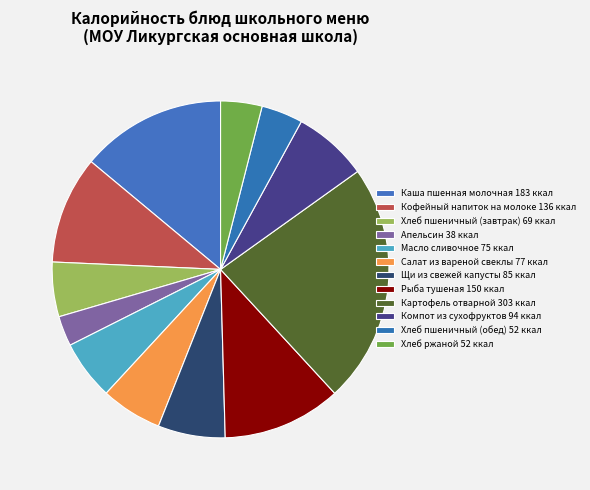

What is the ratio of the value at Апельсин to the value at Хлеб пшеничный (обед)?

0.7